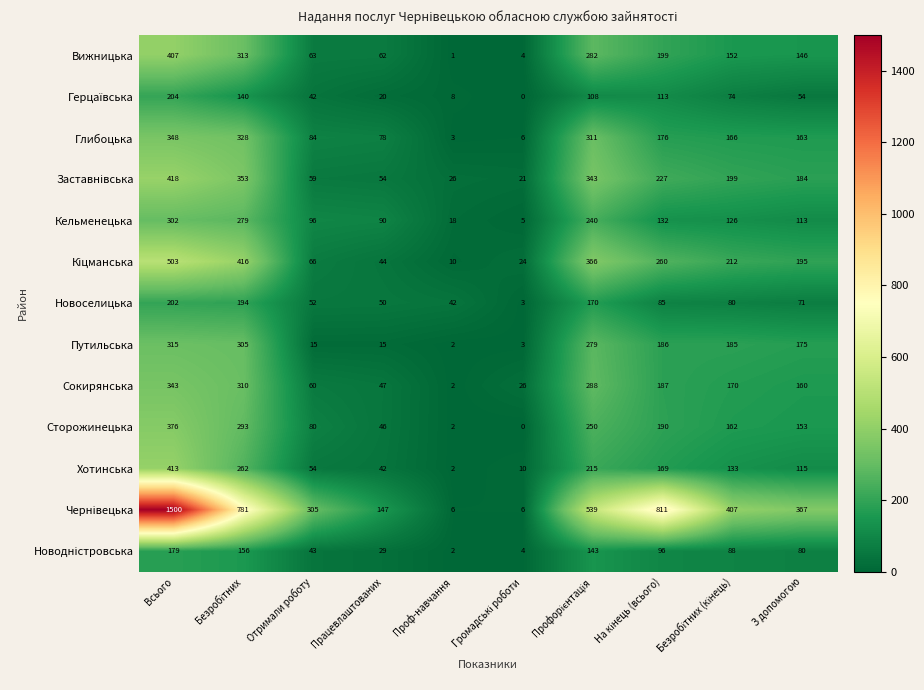

What is the highest value of the Вижницька series?

407